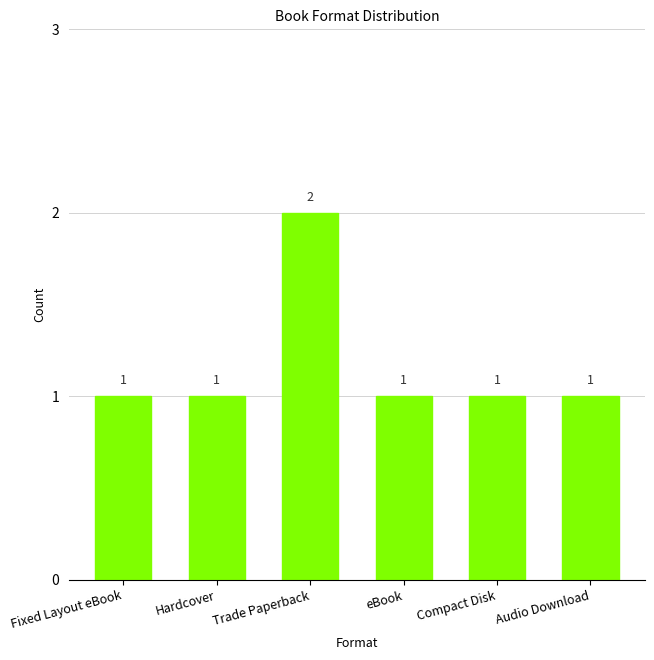

Count the values in the range 1 to 2.

6